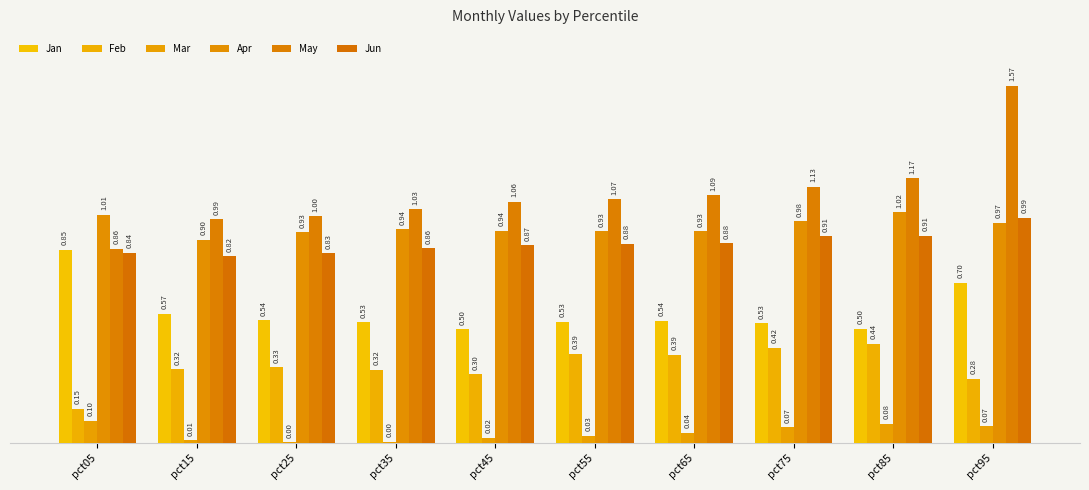

Reading left to right, list all the values displayed in this chart.

Jan: 0.9	0.6	0.5	0.5	0.5	0.5	0.5	0.5	0.5	0.7
Feb: 0.1	0.3	0.3	0.3	0.3	0.4	0.4	0.4	0.4	0.3
Mar: 0.1	0.0	0.0	0.0	0.0	0.0	0.0	0.1	0.1	0.1
Apr: 1.0	0.9	0.9	0.9	0.9	0.9	0.9	1.0	1.0	1.0
May: 0.9	1.0	1.0	1.0	1.1	1.1	1.1	1.1	1.2	1.6
Jun: 0.8	0.8	0.8	0.9	0.9	0.9	0.9	0.9	0.9	1.0